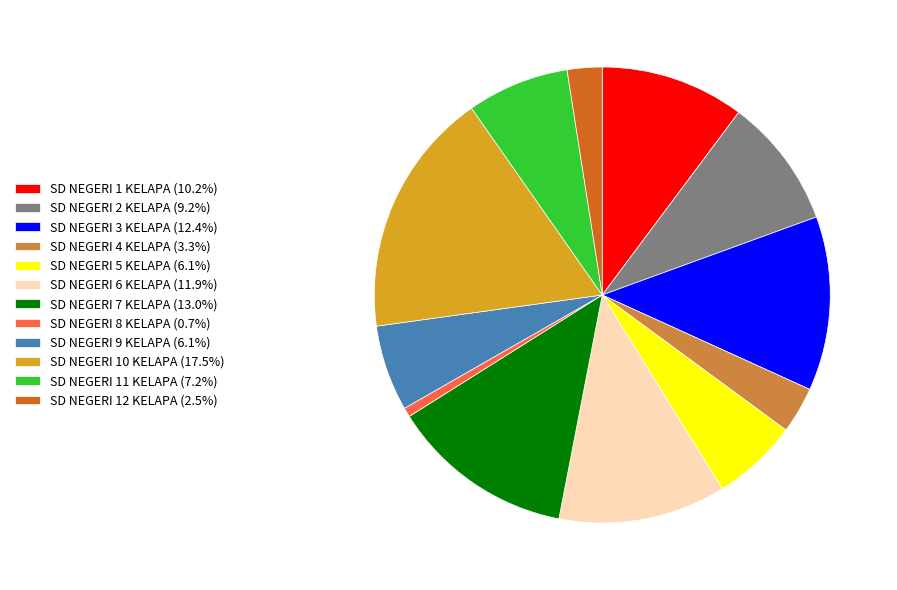

Count the number of slices in the pie.

12